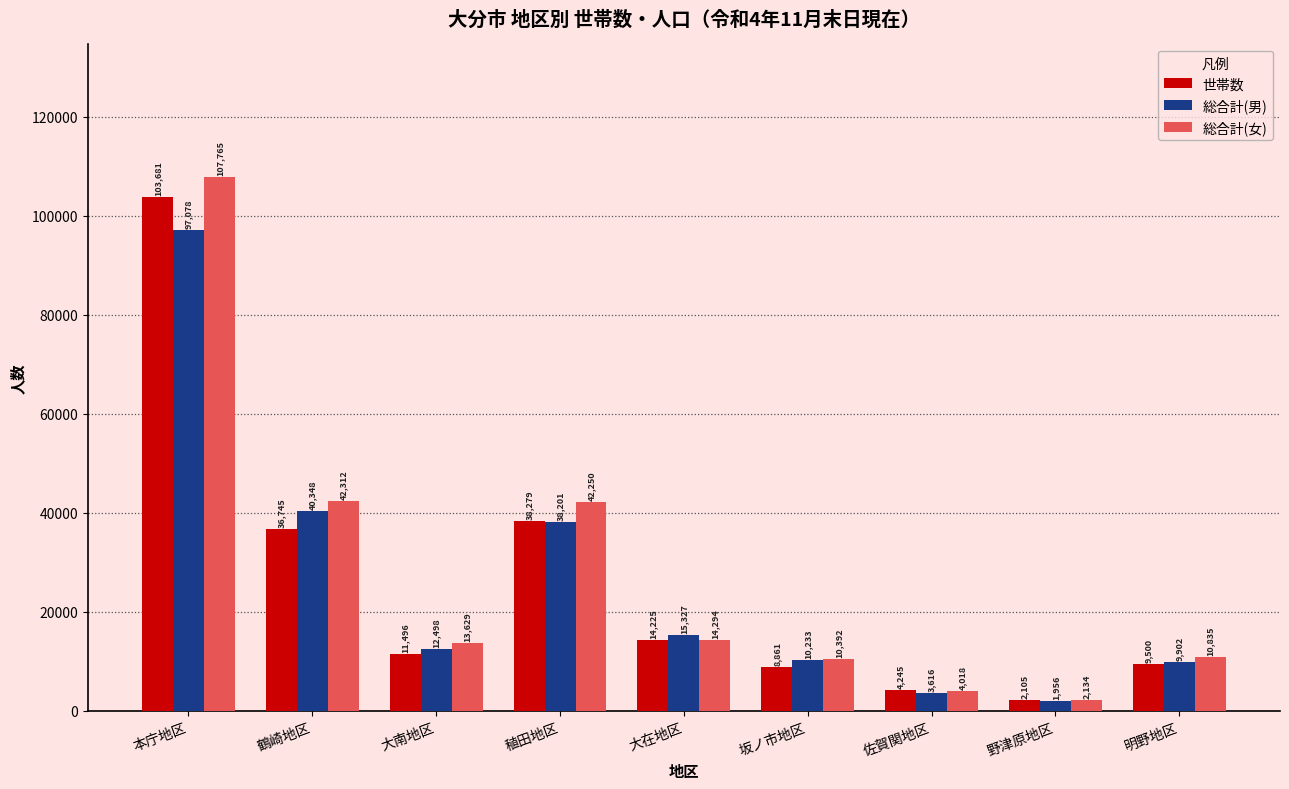

Is it true that 総合計(女) equals 8819 at 大在地区?

False